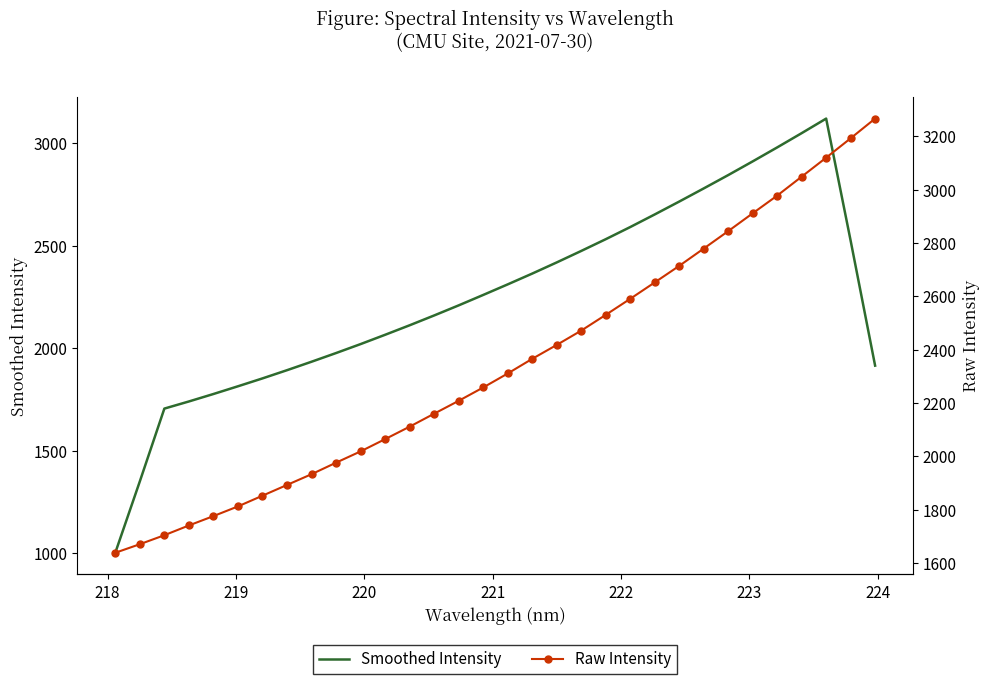

Is this an area chart (filled region under the line)?

No